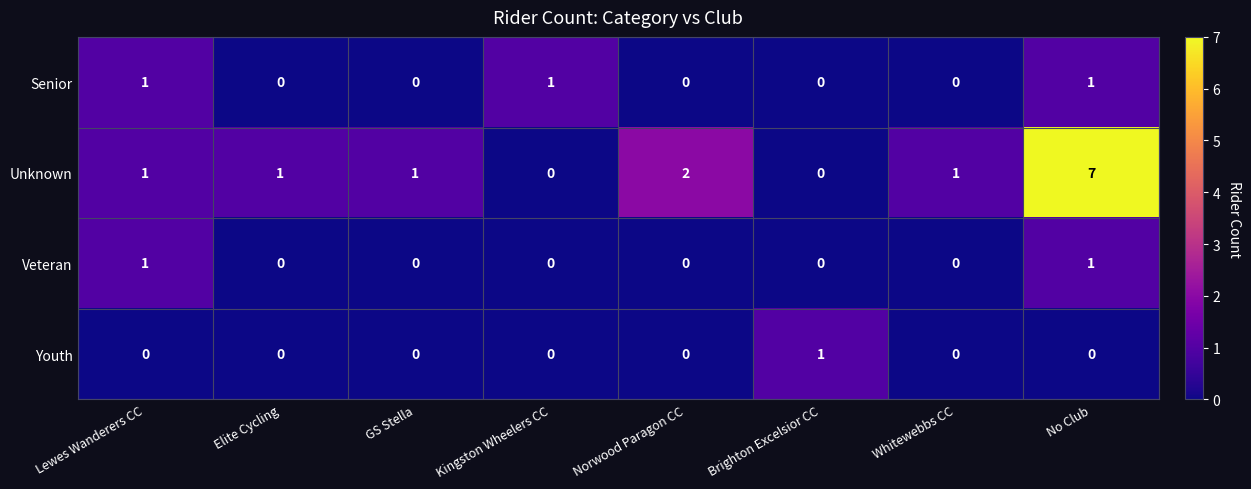

What is the difference between the maximum and minimum values in the Unknown series?

7